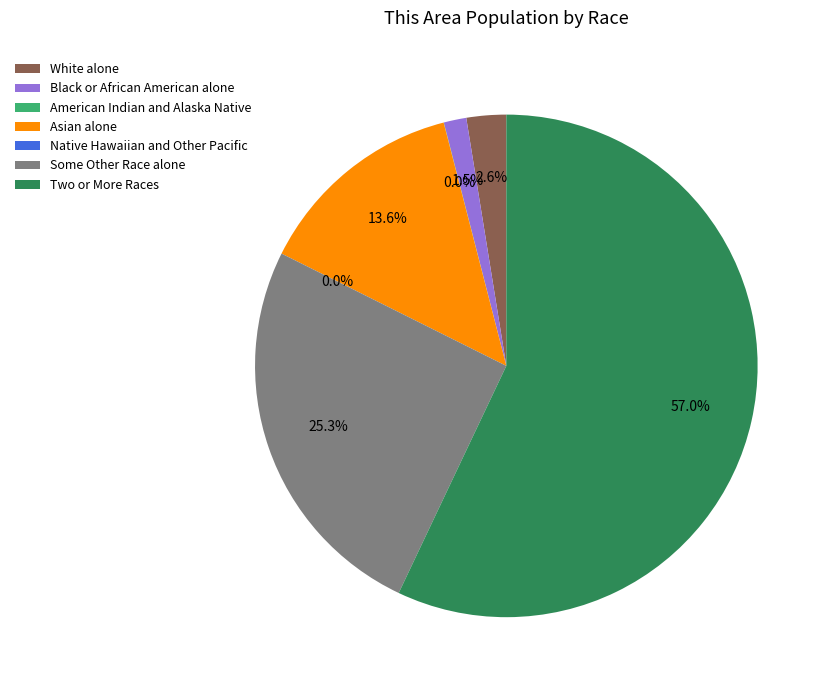

Count the number of slices in the pie.

7